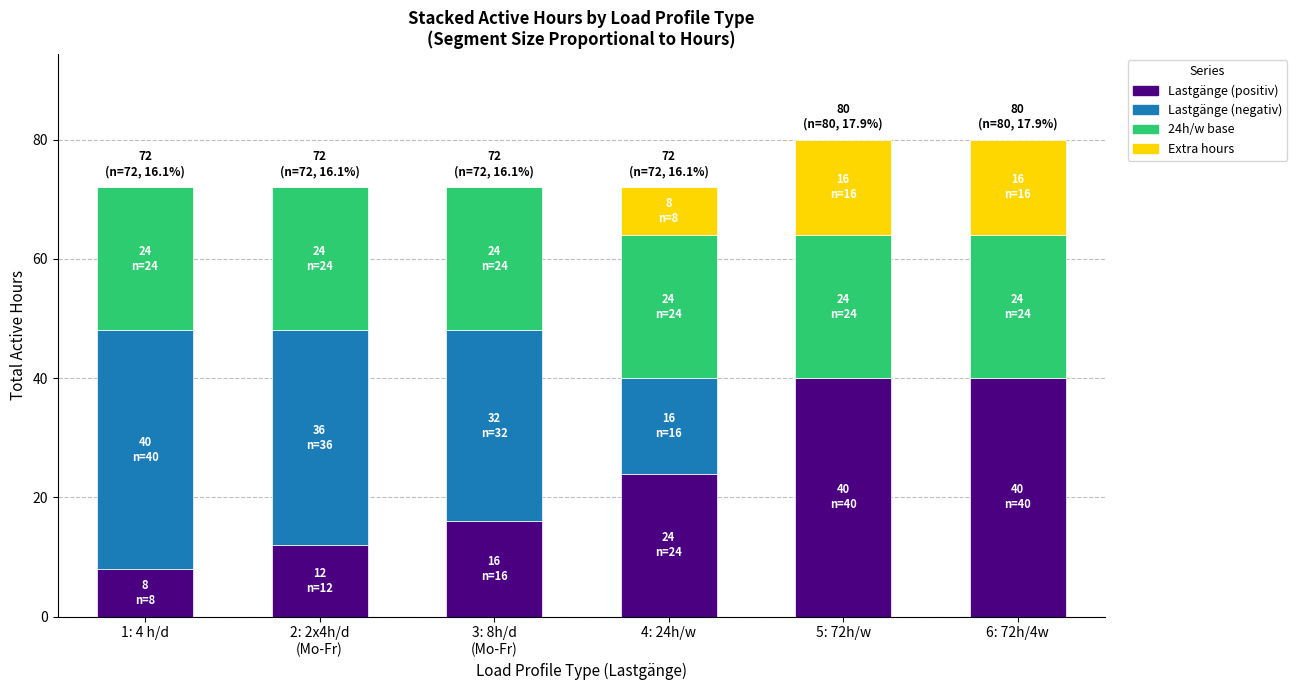

True or false: Lastgänge (positiv) has a value of 2 at 1: 4 h/d.

False